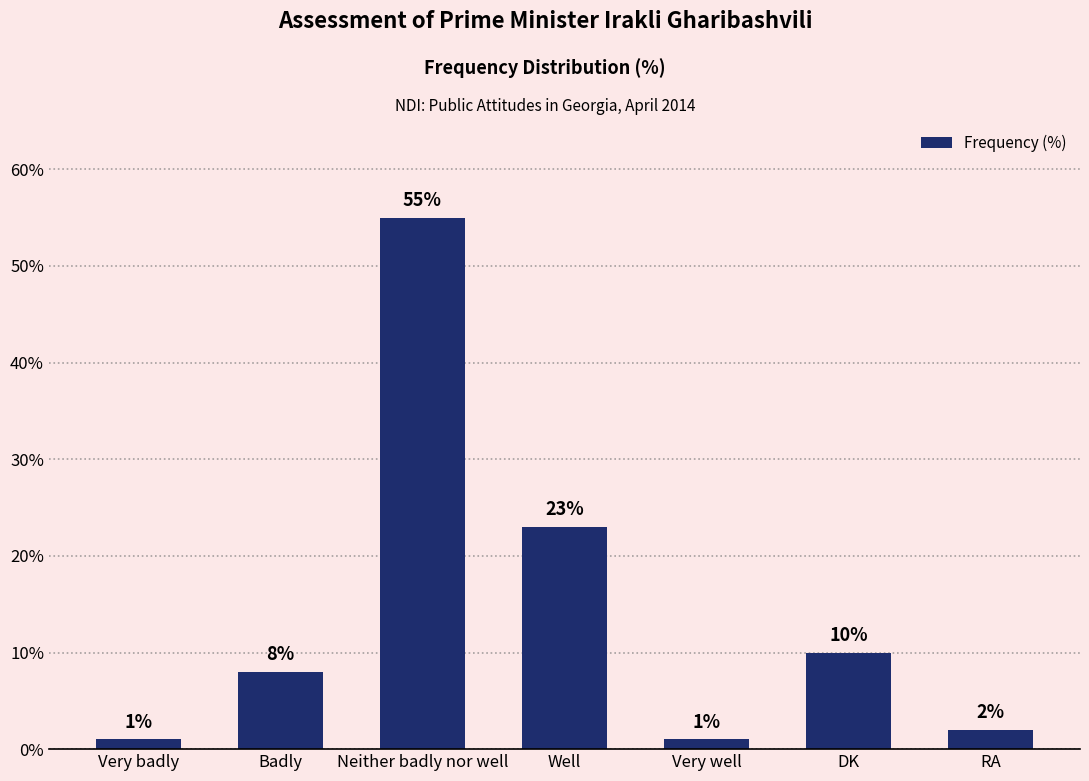

Reading left to right, transcribe all the data shown in this chart.

Very badly=1	Badly=8	Neither badly nor well=55	Well=23	Very well=1	DK=10	RA=2